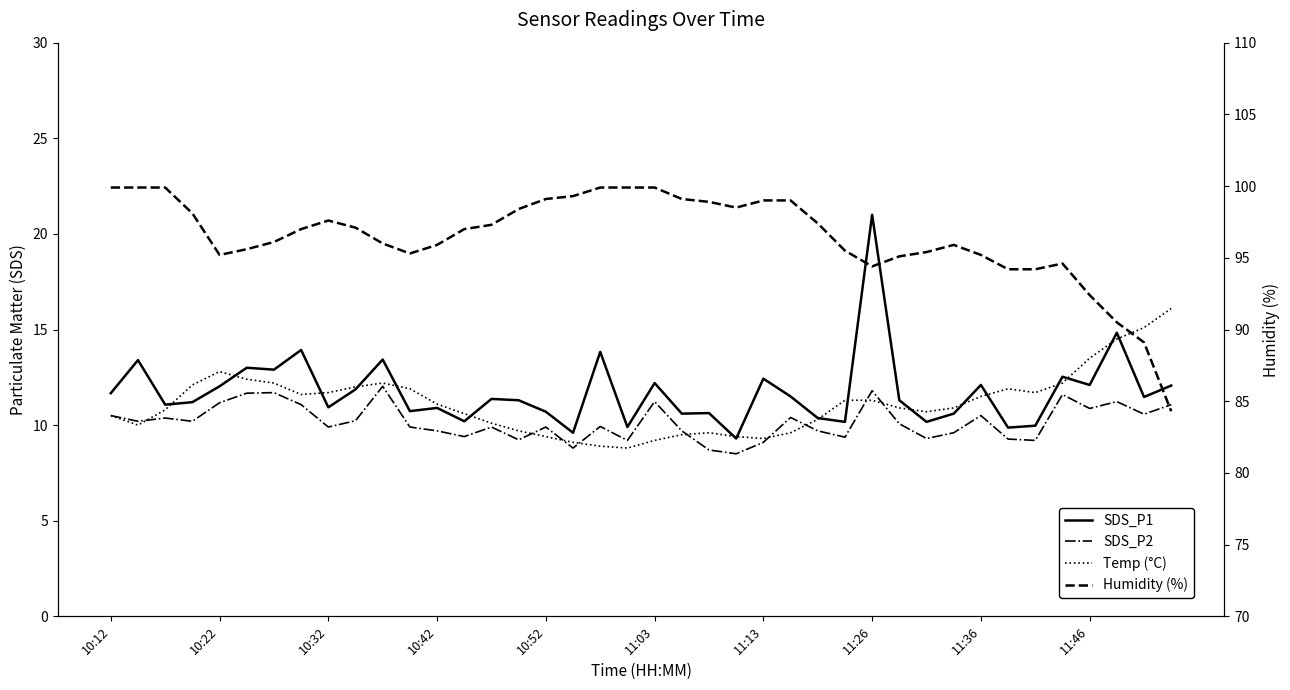

Where does the SDS_P1 series first go above 11?

10:12